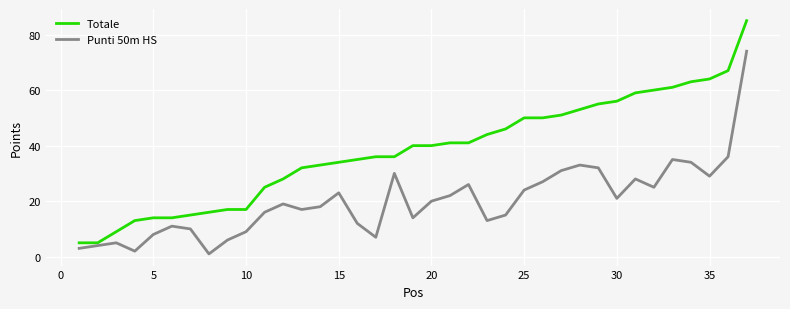

What is the difference between the maximum and minimum values in the Totale series?

80